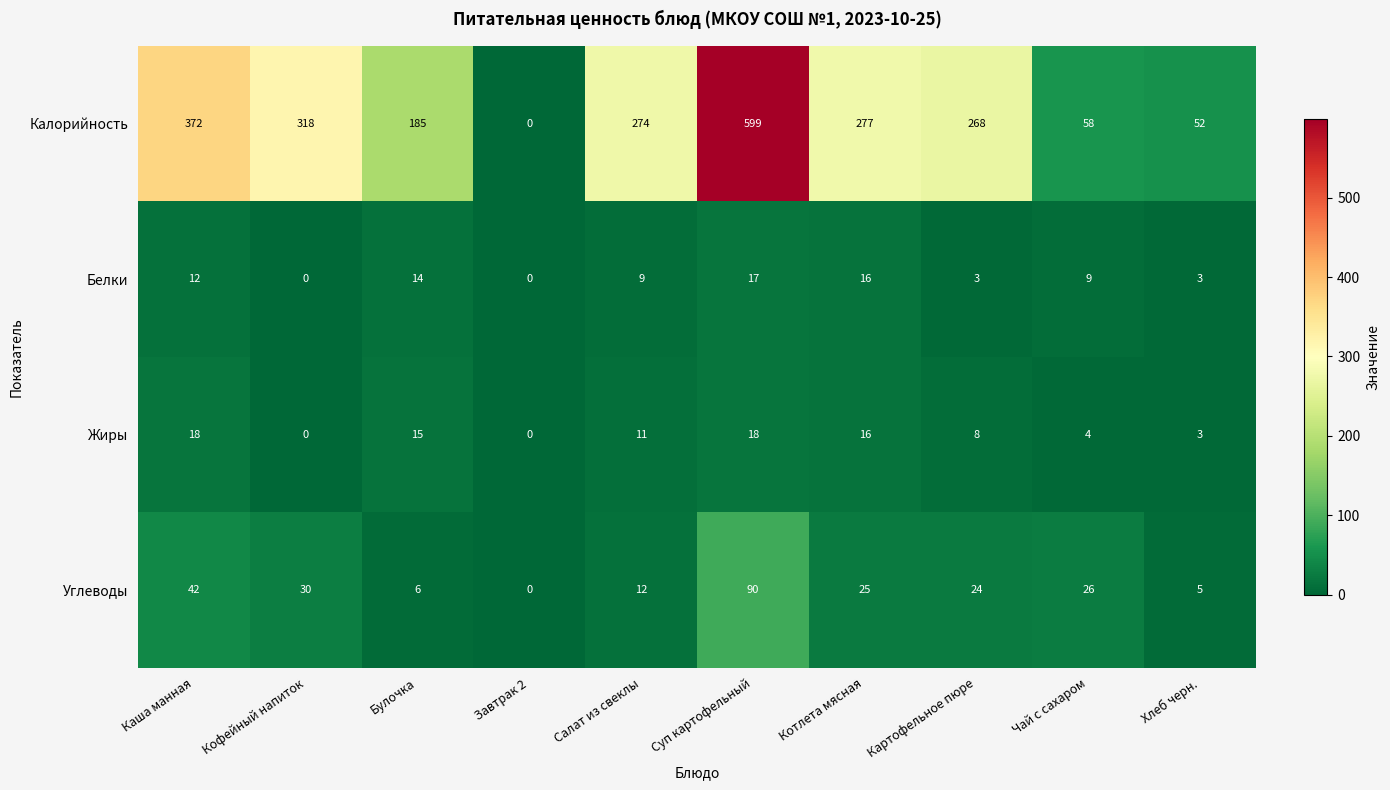

Which series has the largest range (max minus min)?

Калорийность